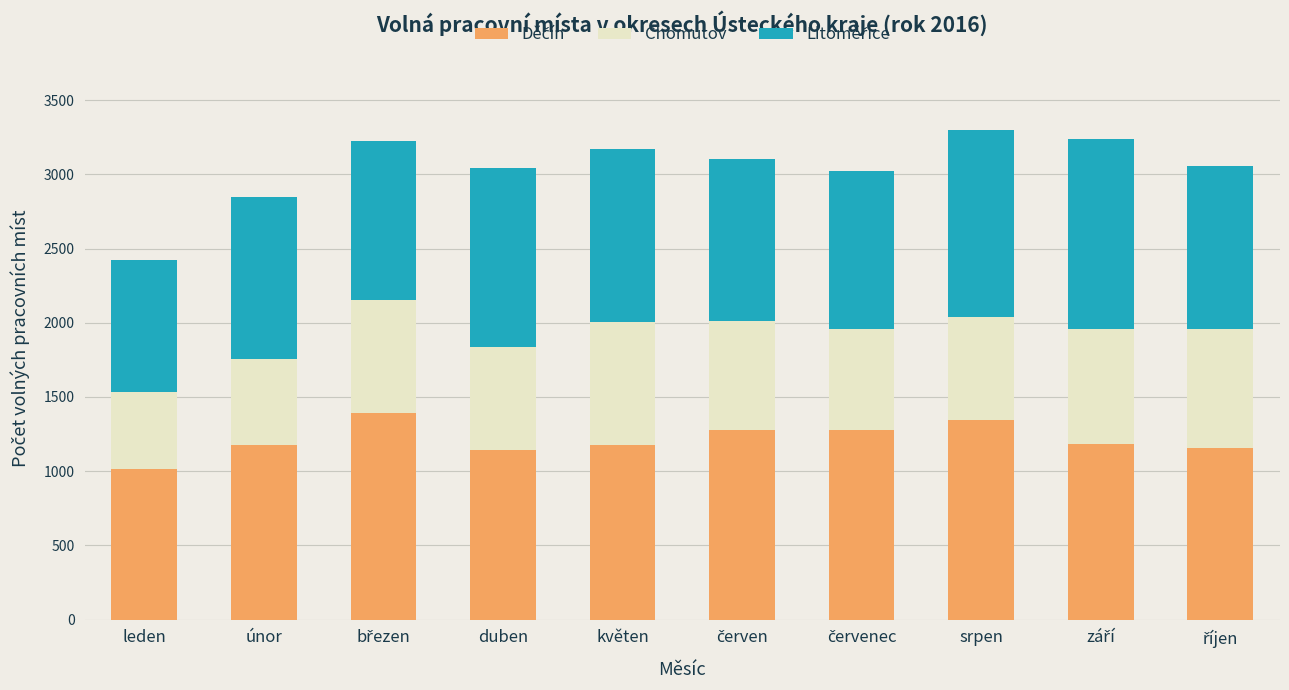

Count the number of categories in the chart.

10